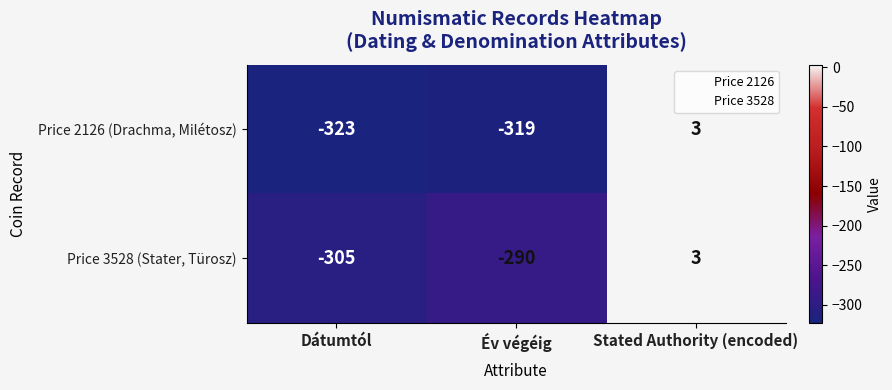

What is the difference between the Price 3528 (Stater, Türosz) values at Stated Authority (encoded) and Dátumtól?

308